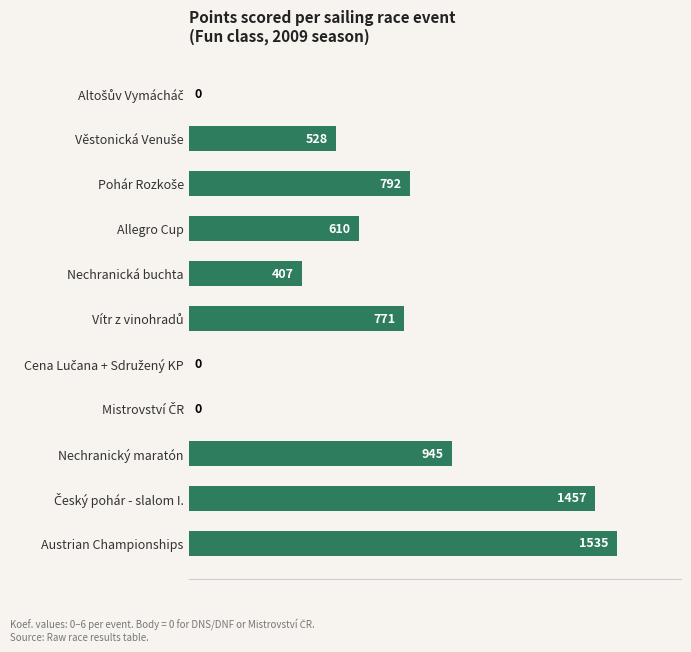

Is it true that the value at Allegro Cup is 610?

True